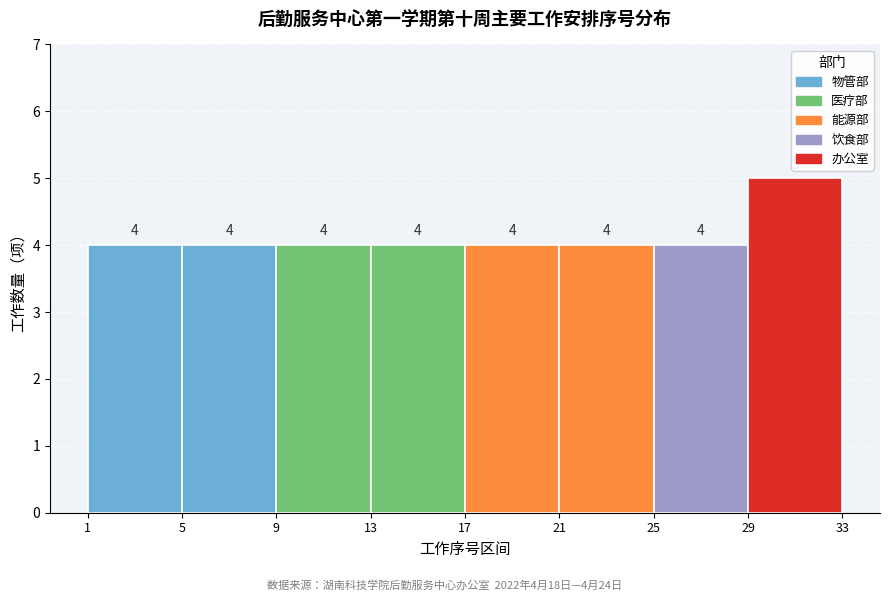

Over which range of the x-axis is the bar tallest?

29 to 33